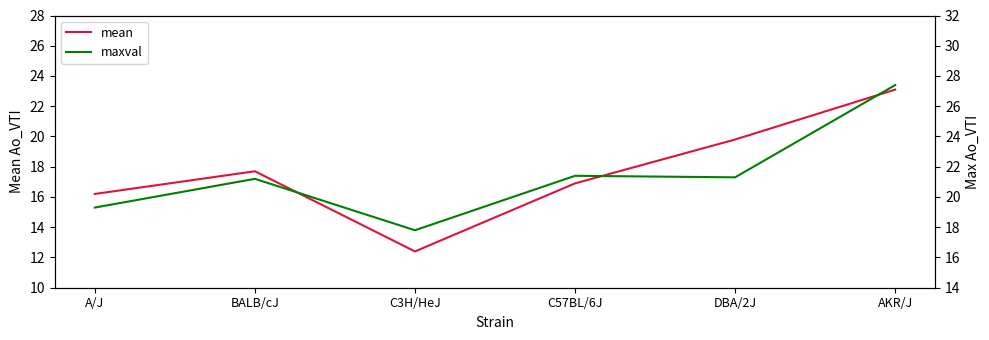

What is the difference between the highest and lowest values at BALB/cJ?

3.5